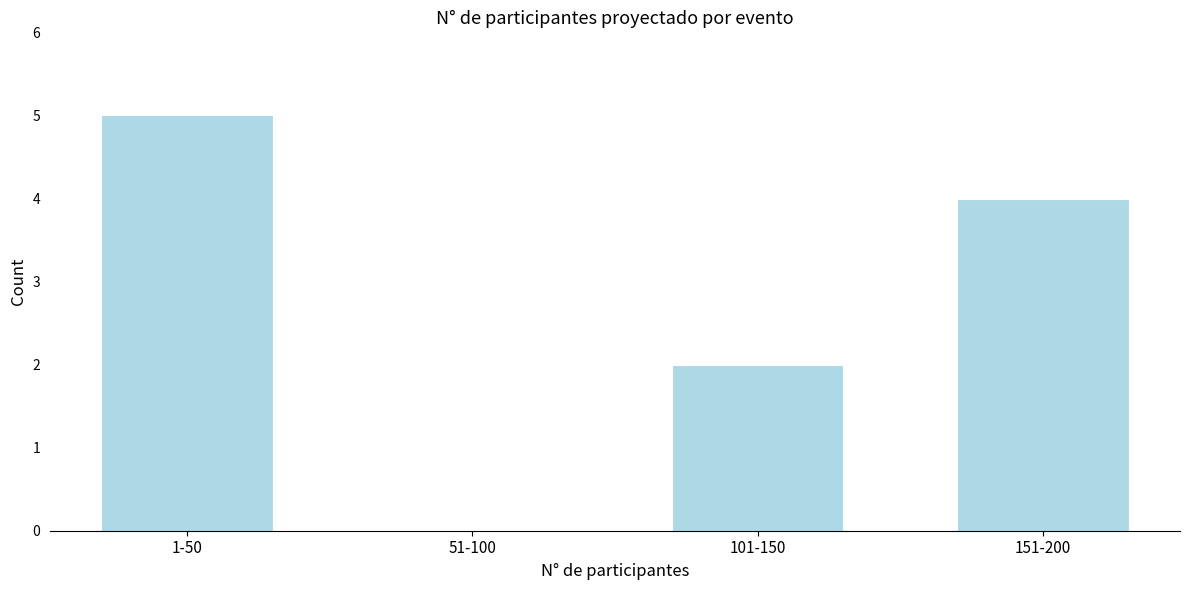

Reading left to right, transcribe all the data shown in this chart.

1-50=5	51-100=0	101-150=2	151-200=4